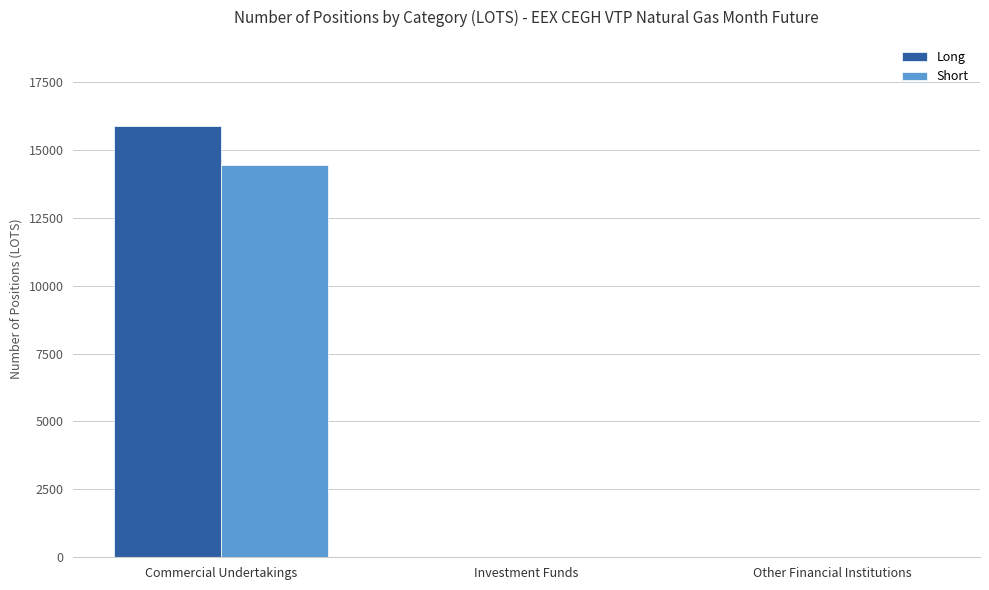

At which category is the sum across all series the highest?

Commercial Undertakings